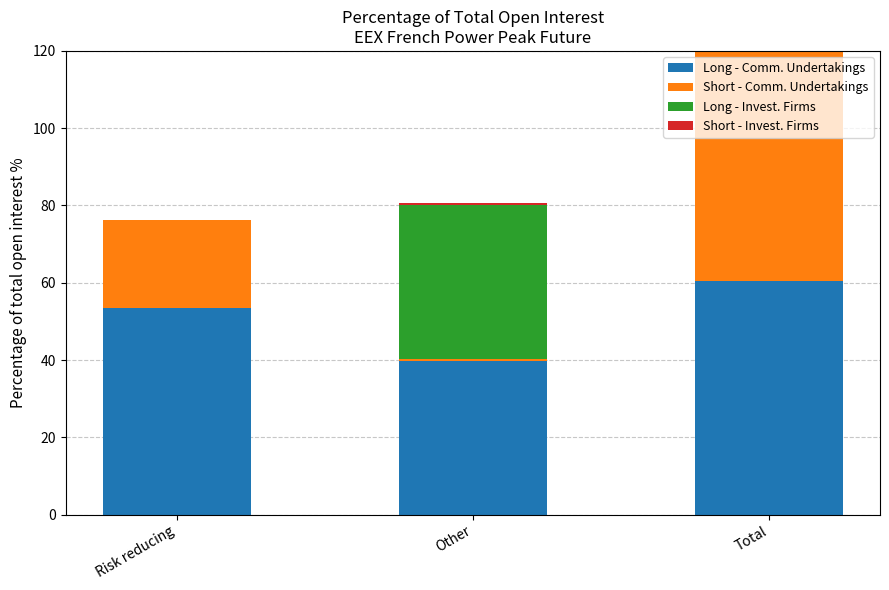

How many values in the Long - Comm. Undertakings series are below 53?

1